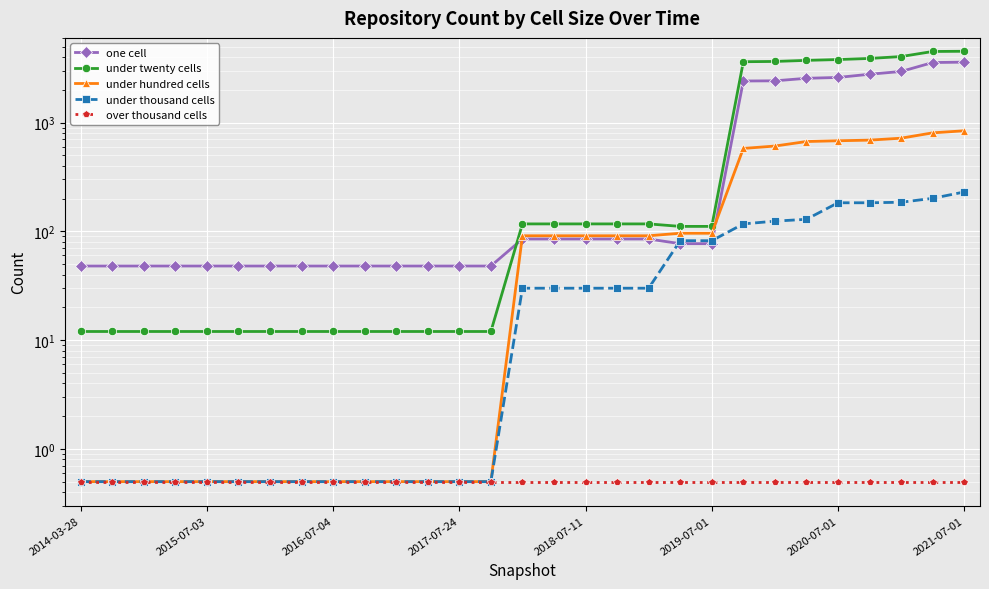

True or false: under hundred cells has more than 2 interior local peaks.

False